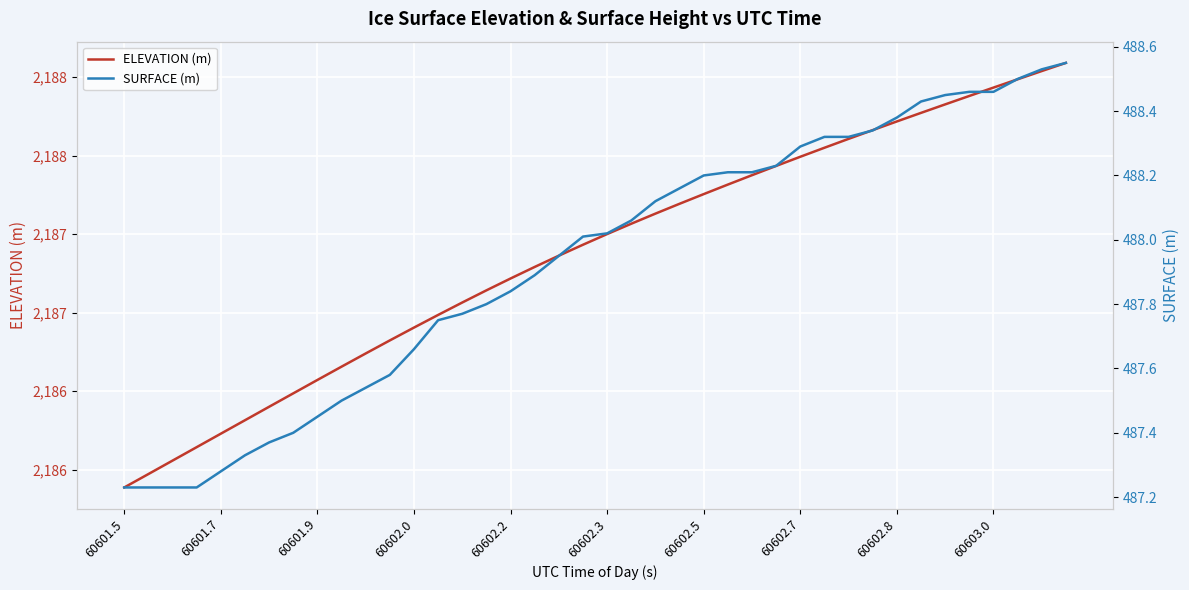

What is the greatest value displayed?

2188.6